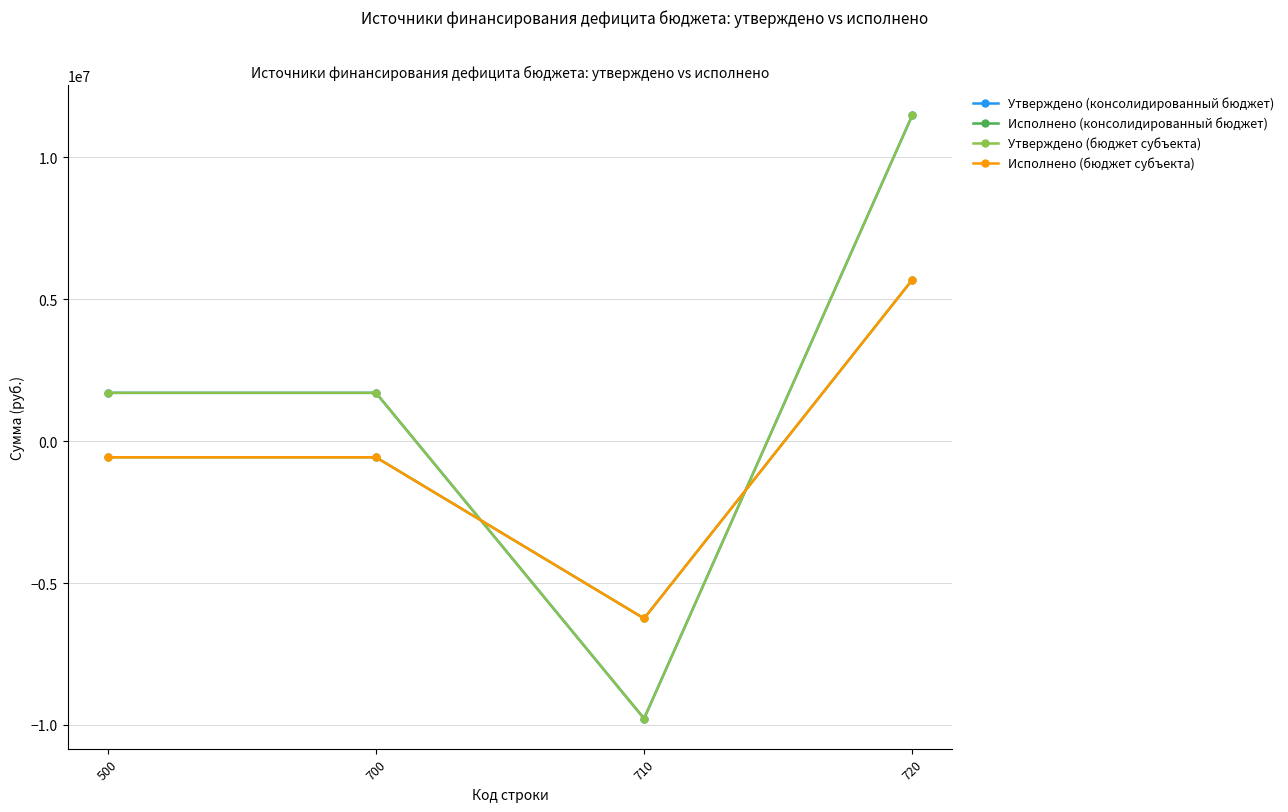

Where is the first local minimum for Утверждено (бюджет субъекта)?

710